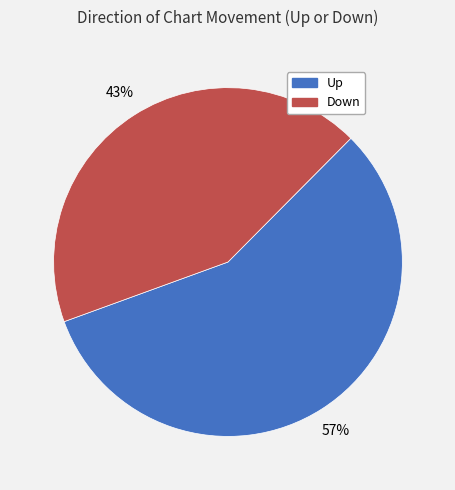

What is the largest slice in the pie chart?

Up